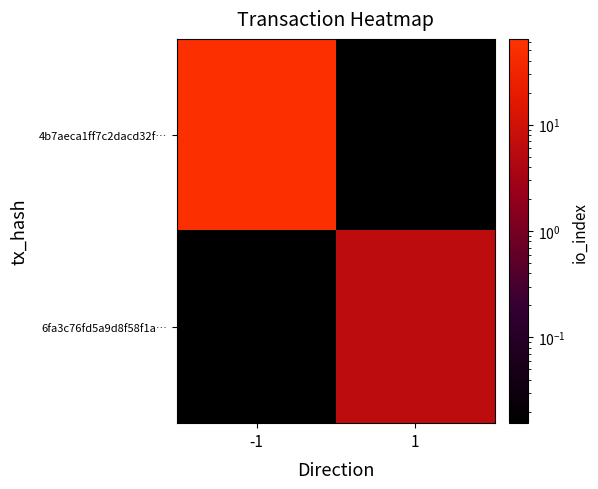

Which series has the widest spread of values?

4b7aeca1ff7c2dacd32f…